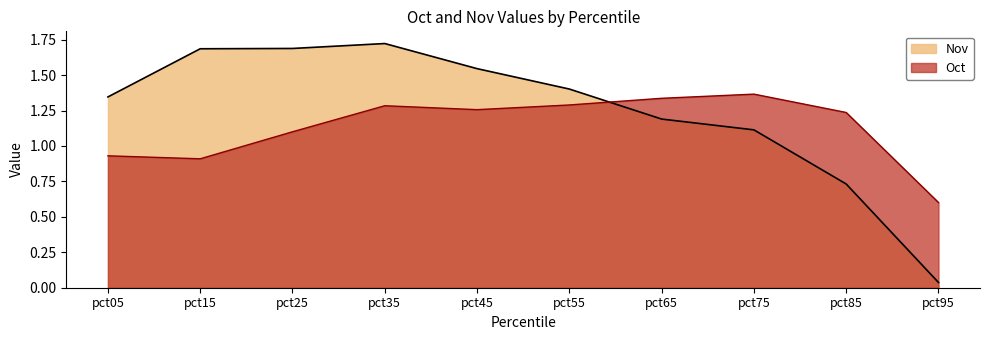

Is the value of Nov at pct85 greater than the value of Oct at pct55?

No